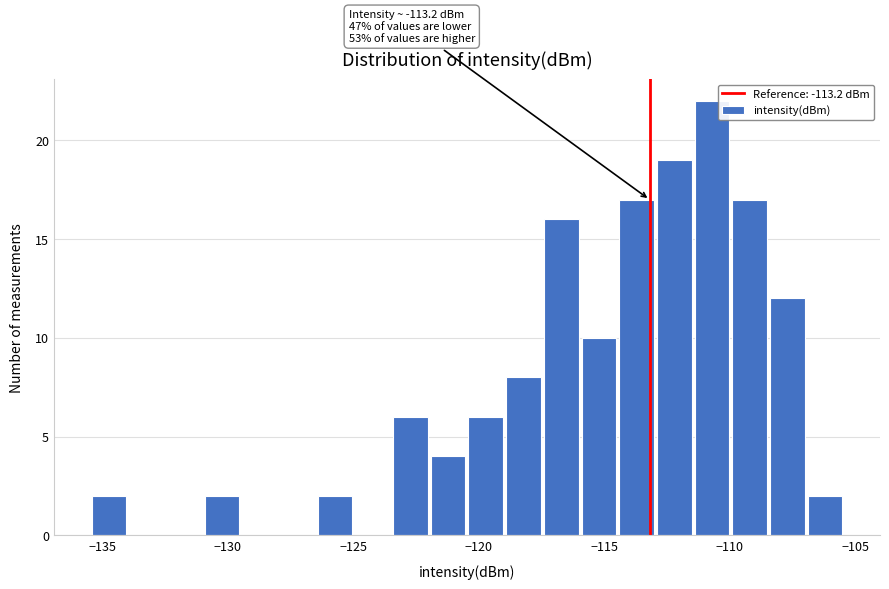

Around what value on the x-axis is the tallest bar? Give the approximate position of its centre, as read against the axis.

-110.5